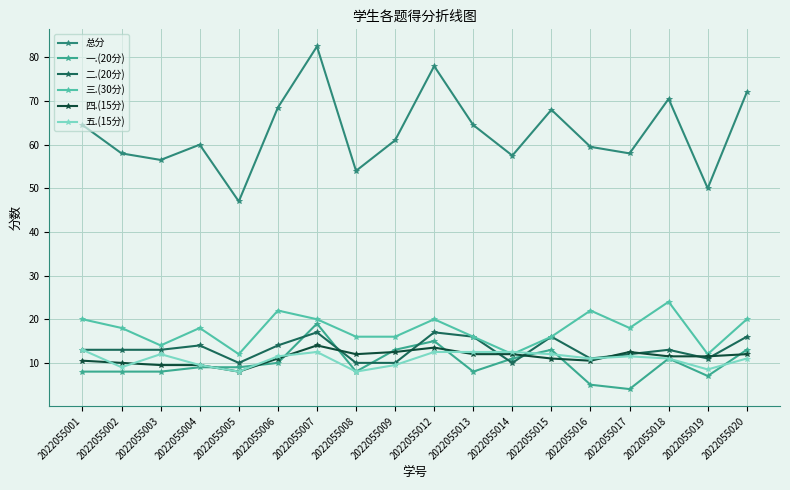

How many lines are shown in the chart?

6